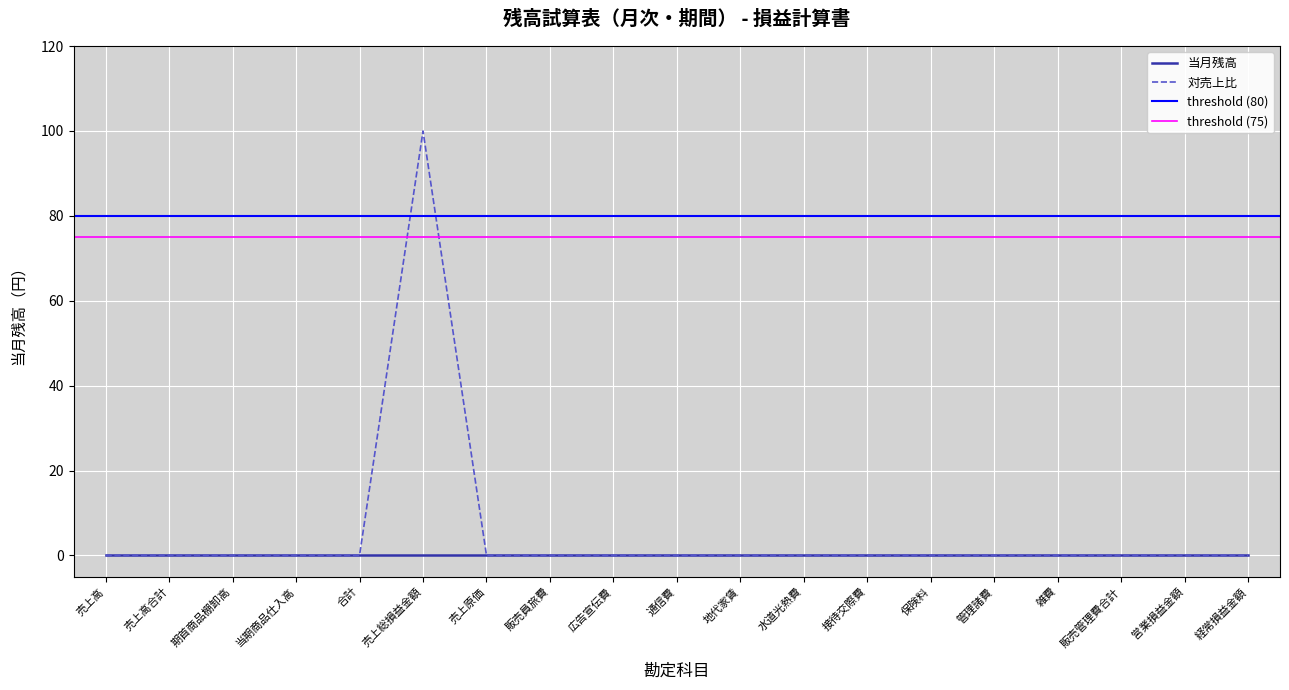

What is the sum of all values?

100